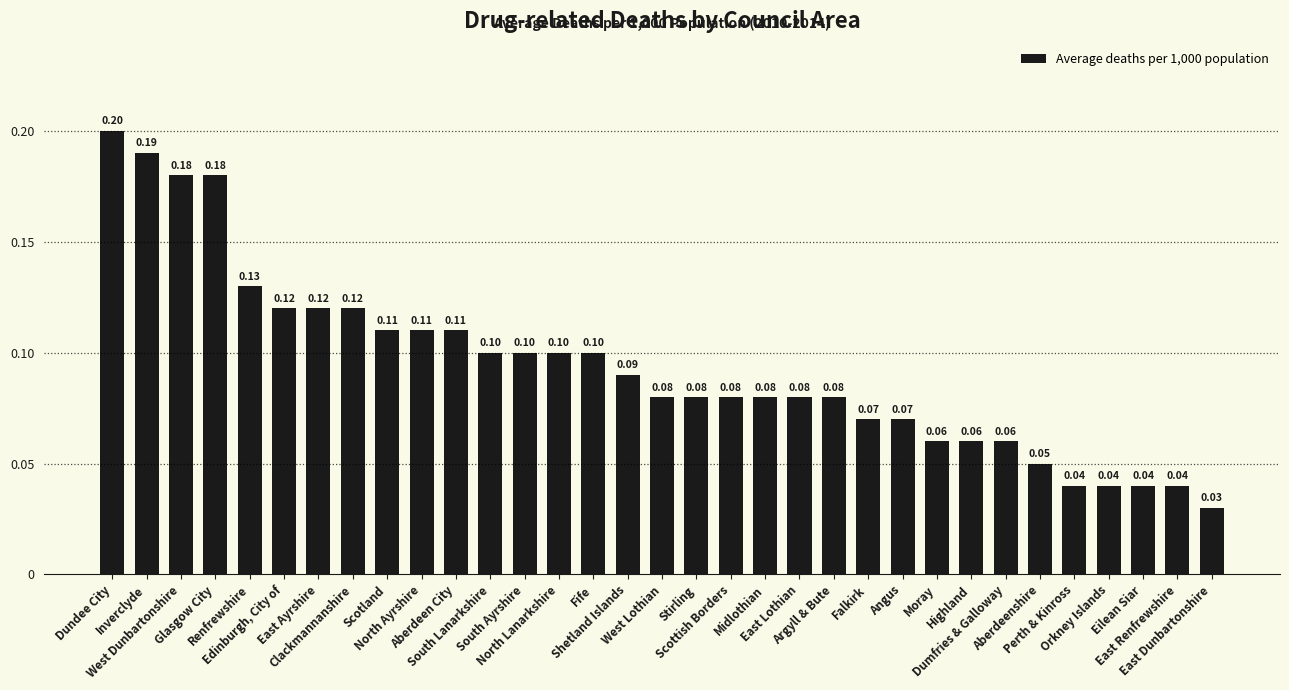

What is the average value?

0.1